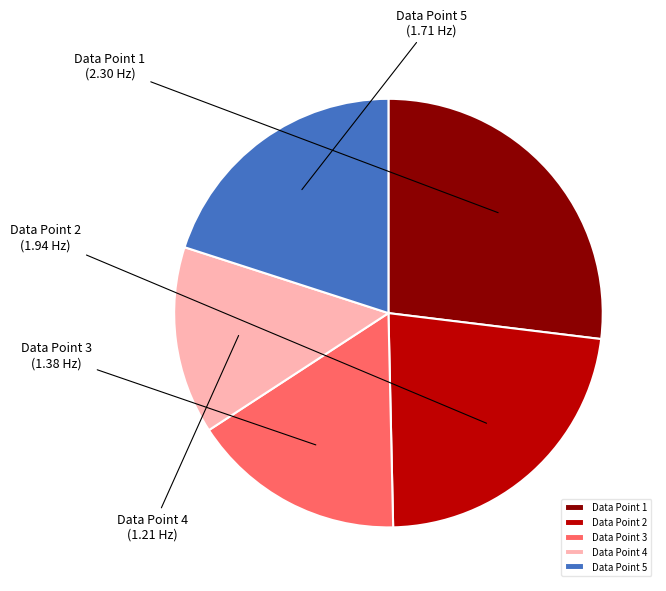

What is the smallest slice in the pie chart?

Data Point 4